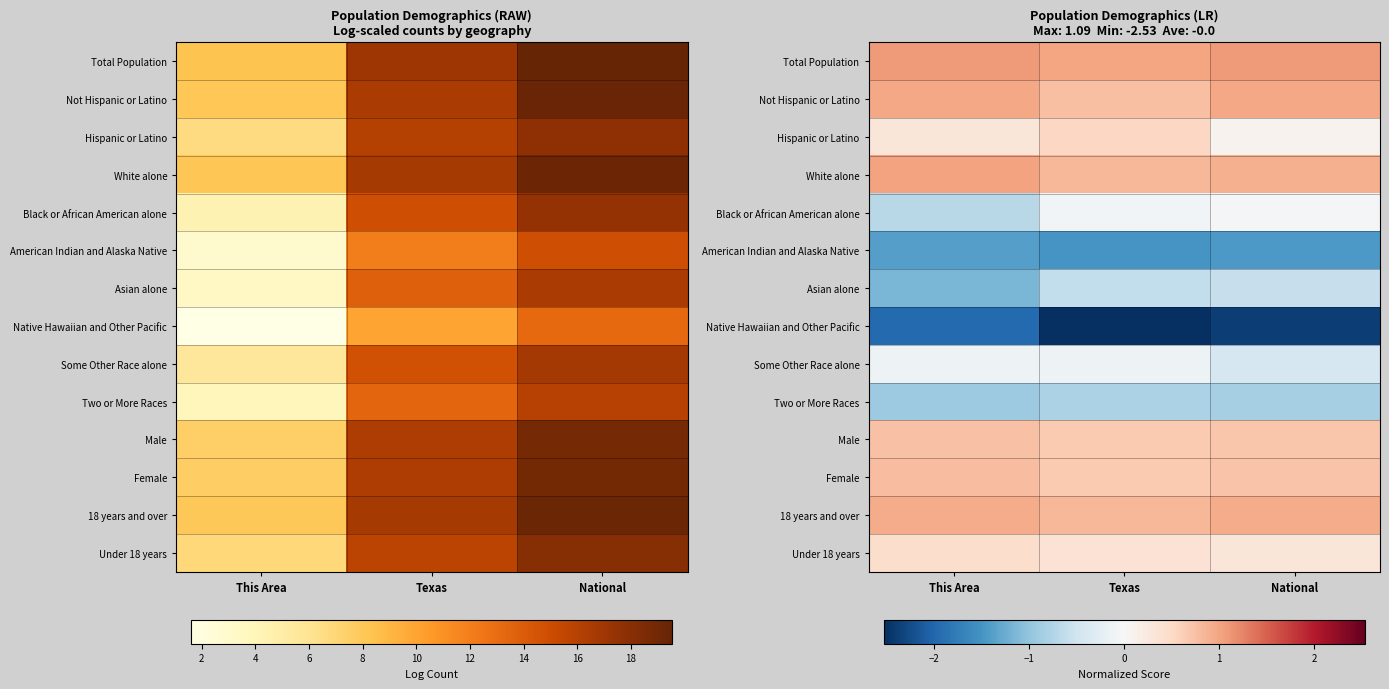

How many distinct data groups are displayed?

14